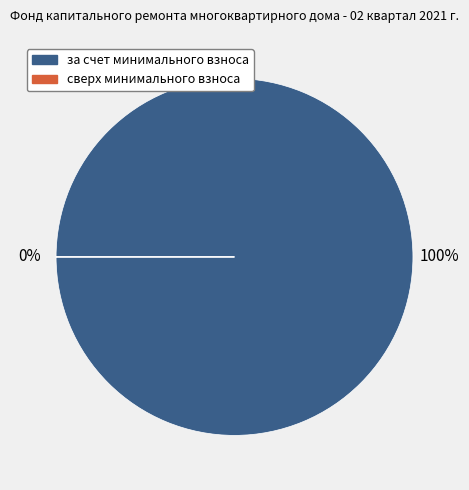

True or false: за счет минимального взноса accounts for 93% of the total.

False